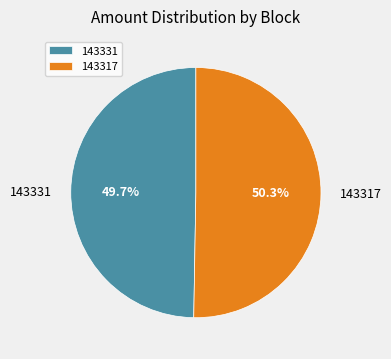

Combined, do 143331 and 143317 account for over 50%?

Yes